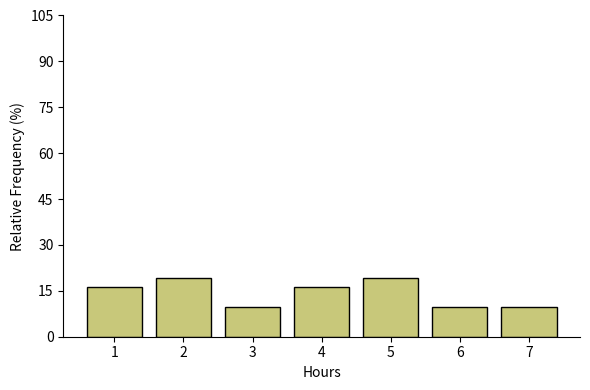

Reading left to right, list every bar in this chart as the range it spans on the x-axis followed by its height. The values are not printed on the chart, so give them approximately, as read against the axis.

0.5 to 1.5: 16
1.5 to 2.5: 20
2.5 to 3.5: 10
3.5 to 4.5: 16
4.5 to 5.5: 20
5.5 to 6.5: 10
6.5 to 7.5: 10